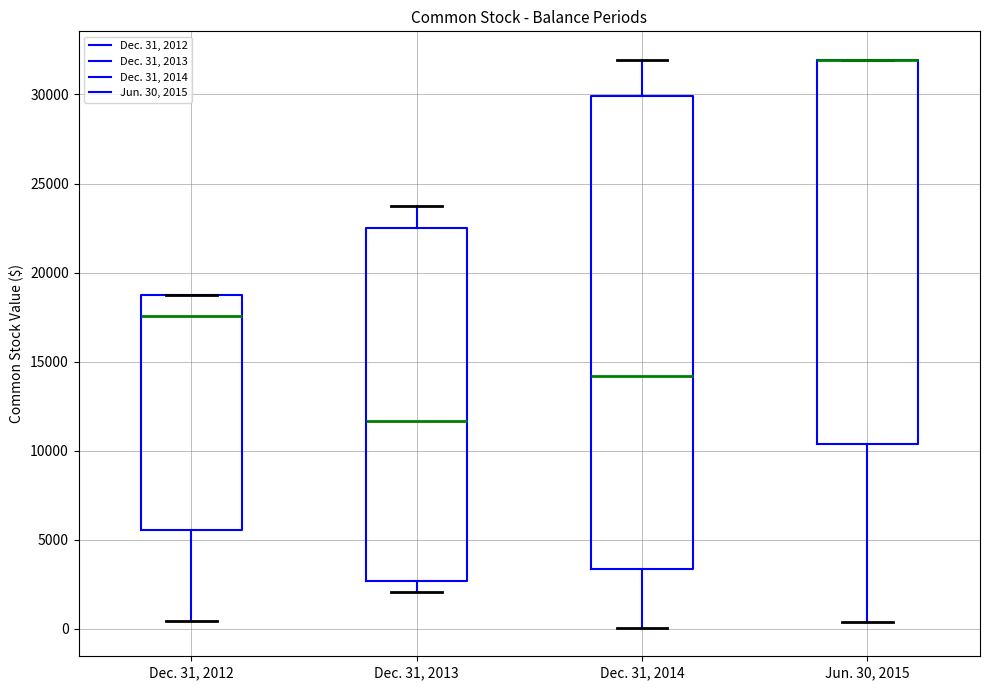

Reading left to right, transcribe this box plot: for each box, give where its median line is, the range the box spans, and where its two whiskers end, as read against the y-axis. The values are not printed on the chart, so give them approximately, as read against the axis.

Dec. 31, 2012: median 17500, box 5500 to 18500, whiskers 500 to 18500
Dec. 31, 2013: median 11500, box 2500 to 22500, whiskers 2000 to 24000
Dec. 31, 2014: median 14000, box 3500 to 30000, whiskers 0 to 32000
Jun. 30, 2015: median 32000 (drawn on the box's upper edge), box 10500 to 32000, whiskers 500 to 32000